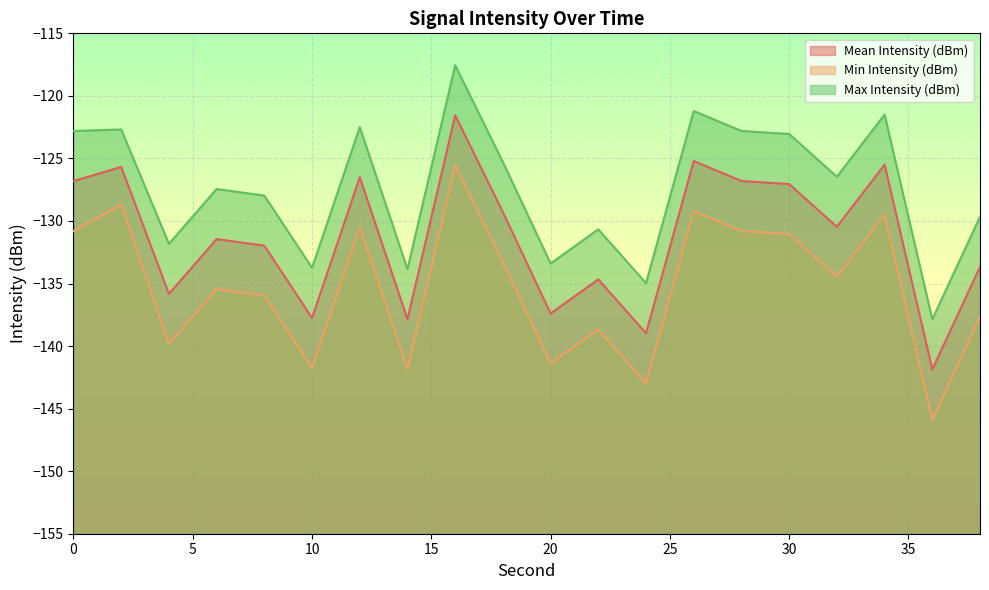

At how many categories does at least one series exceed -124?

8